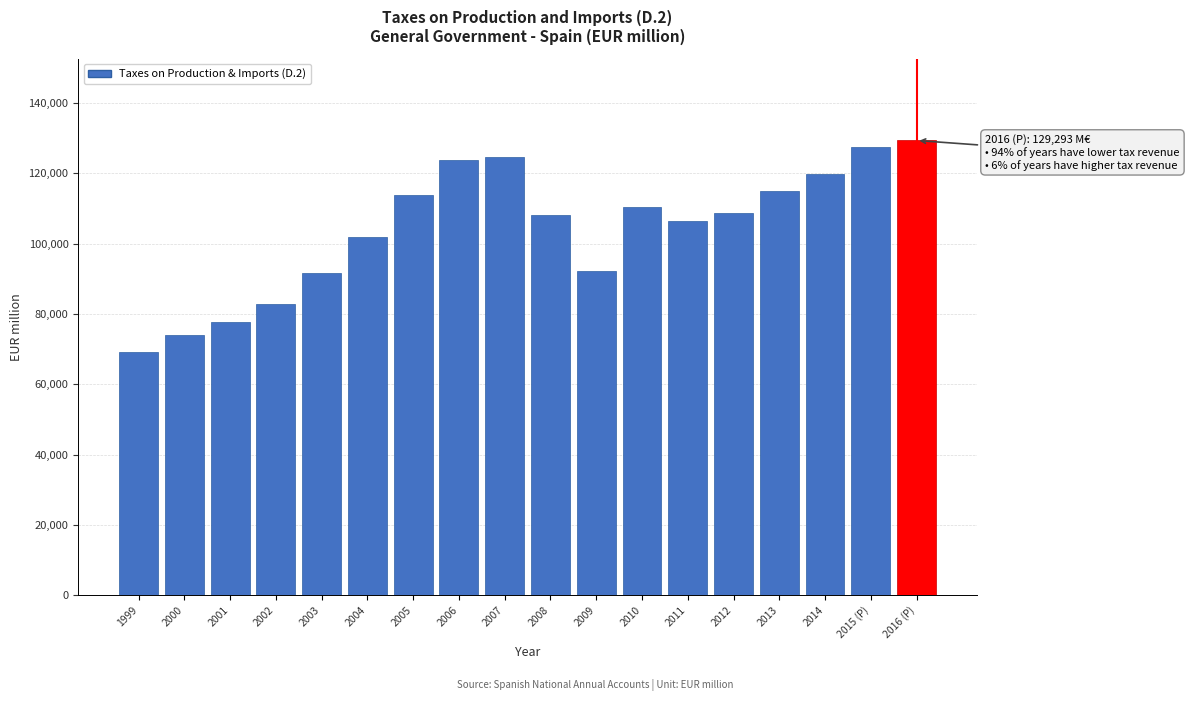

The value at 2007 is 124632. True or false?

True